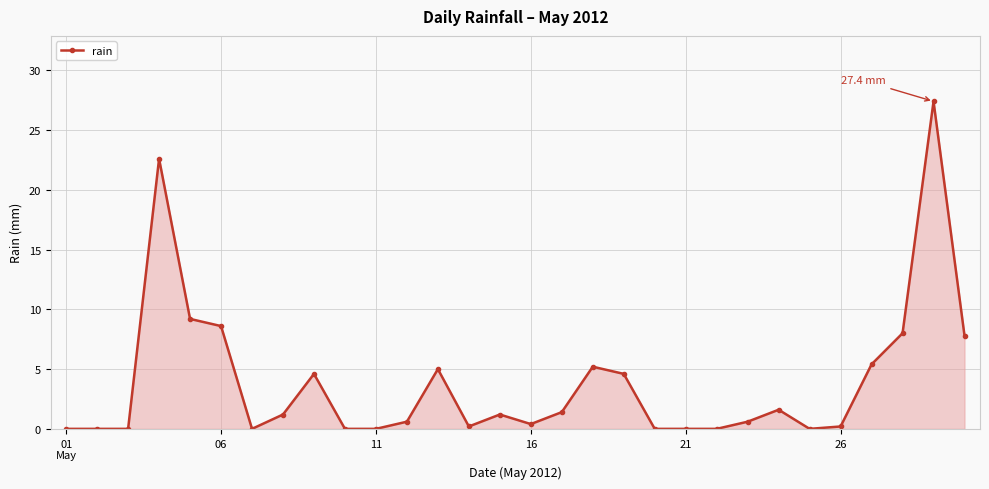

What is the greatest value displayed?

27.4